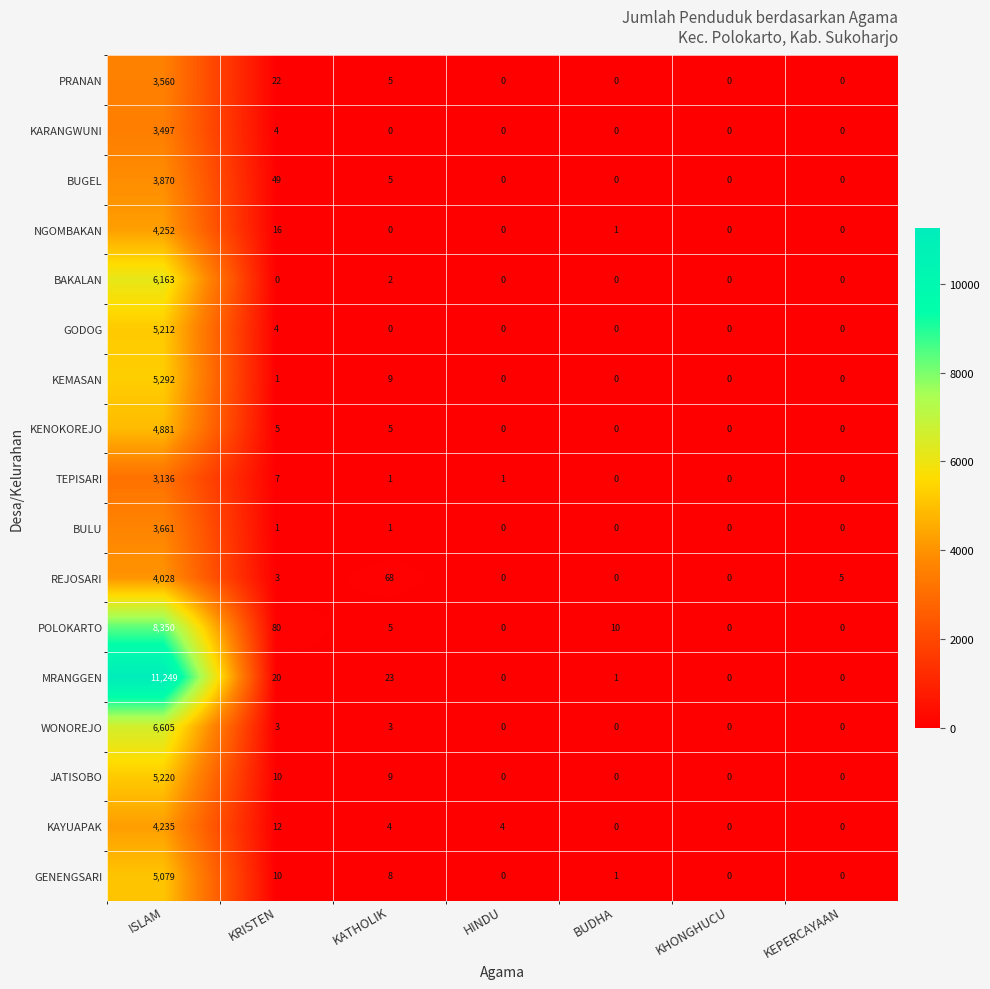

Rank the series by their maximum value, from highest to lowest.

MRANGGEN, POLOKARTO, WONOREJO, BAKALAN, KEMASAN, JATISOBO, GODOG, GENENGSARI, KENOKOREJO, NGOMBAKAN, KAYUAPAK, REJOSARI, BUGEL, BULU, PRANAN, KARANGWUNI, TEPISARI